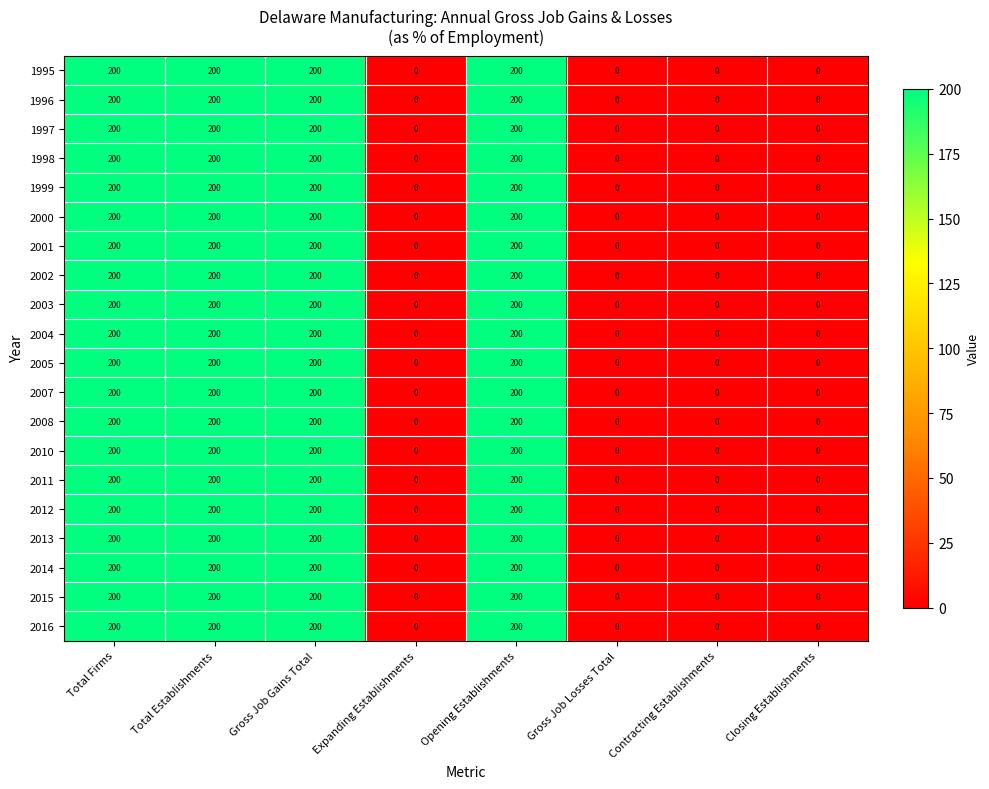

What is the difference between the maximum and minimum values in the 2003 series?

200